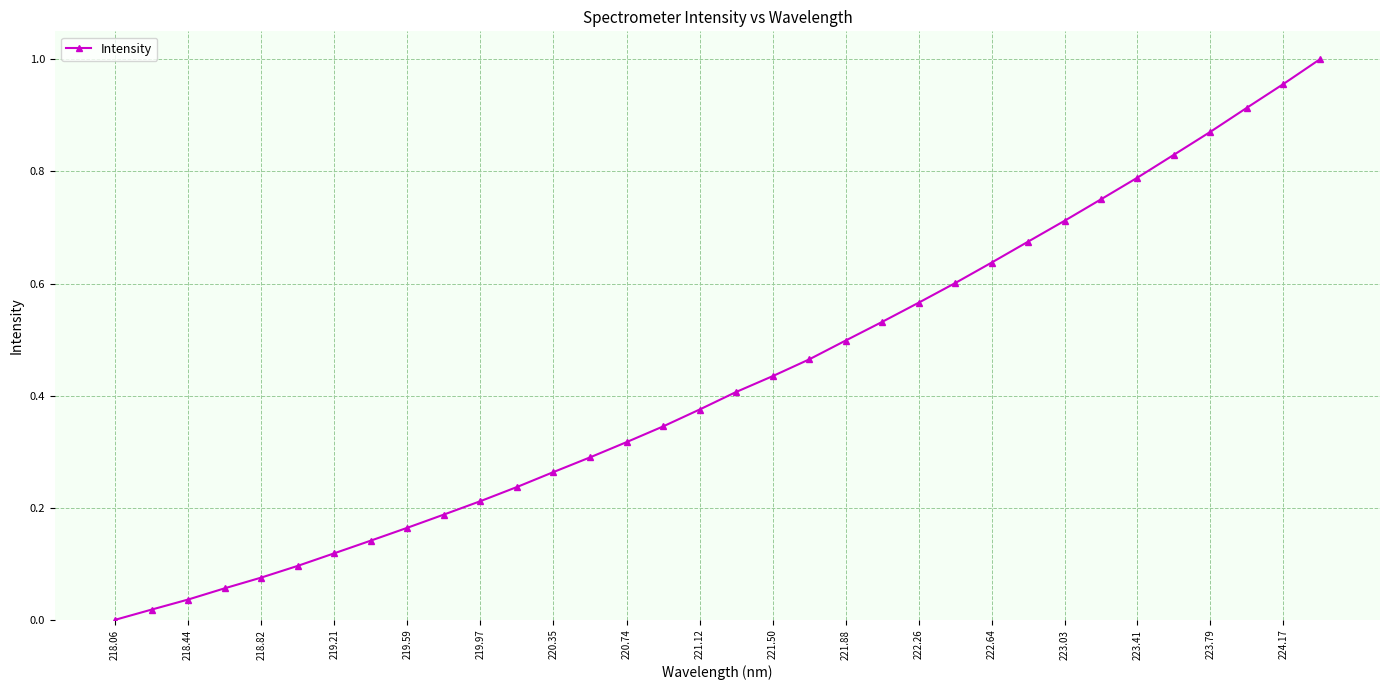

What is the sum of all values?

14.6